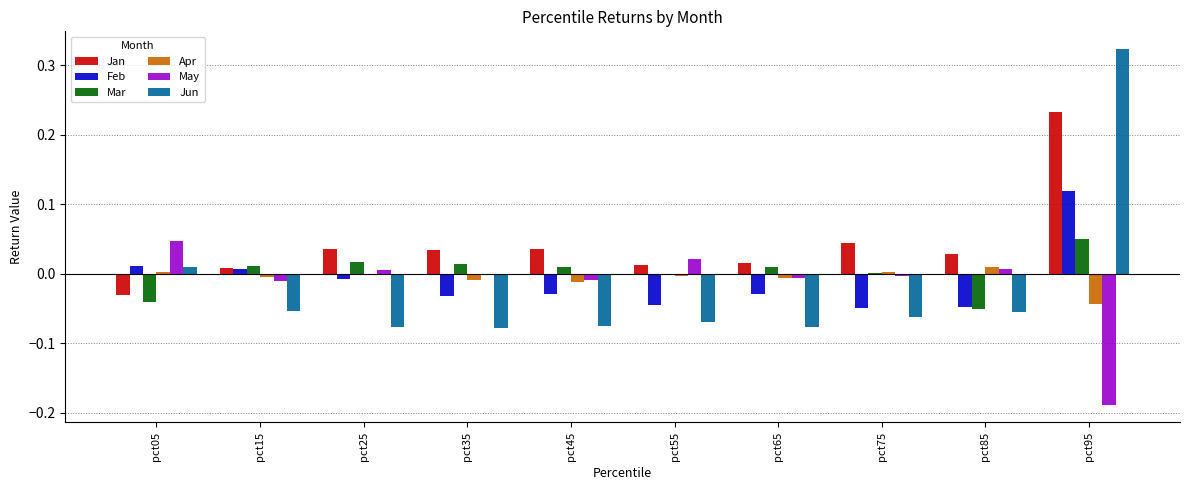

Is it true that Jan equals 0.0 at pct55?

True